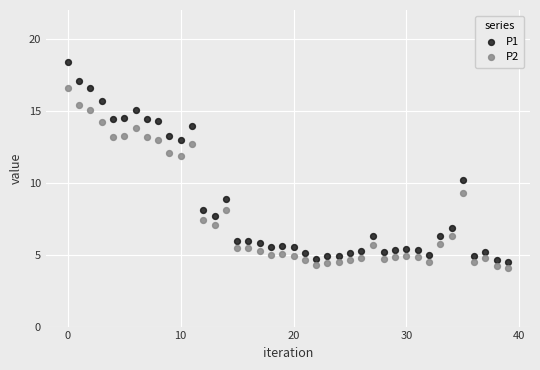

Which series contains the highest Y value?

P1